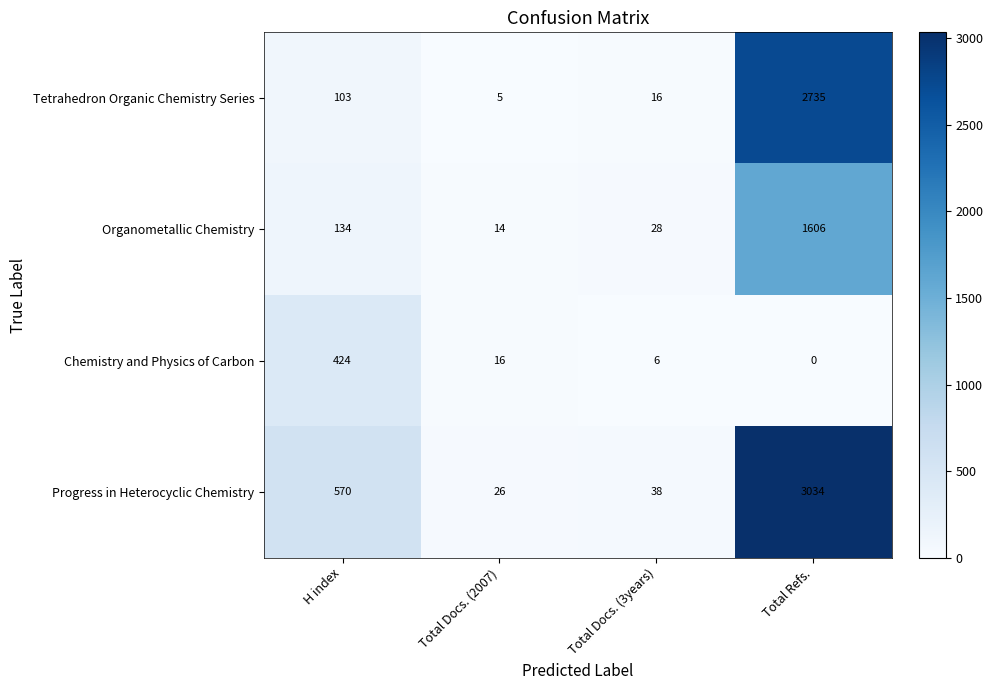

Which label corresponds to the largest value in the chart?

Total Refs.